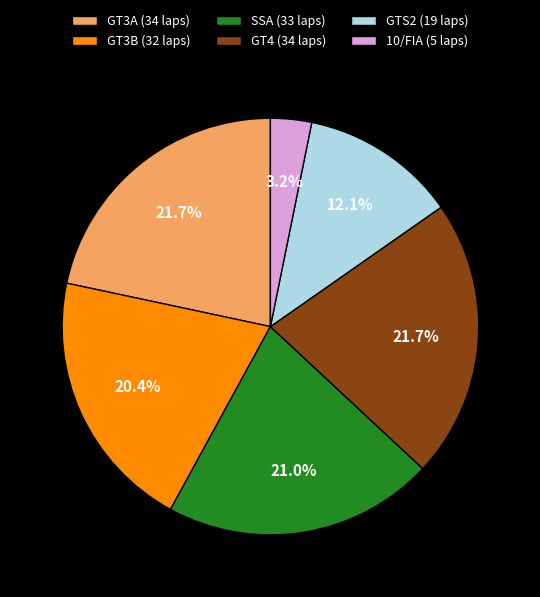

What is the total percentage of 10/FIA (5 laps) and SSA (33 laps)?

24.2%